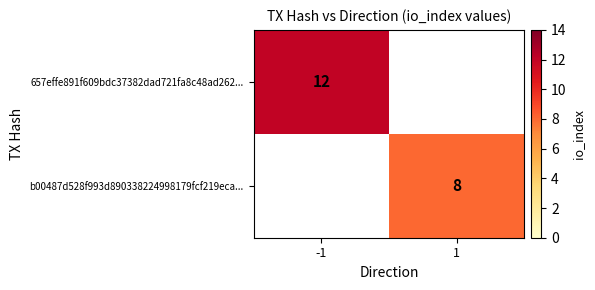

How many series are shown in this chart?

2